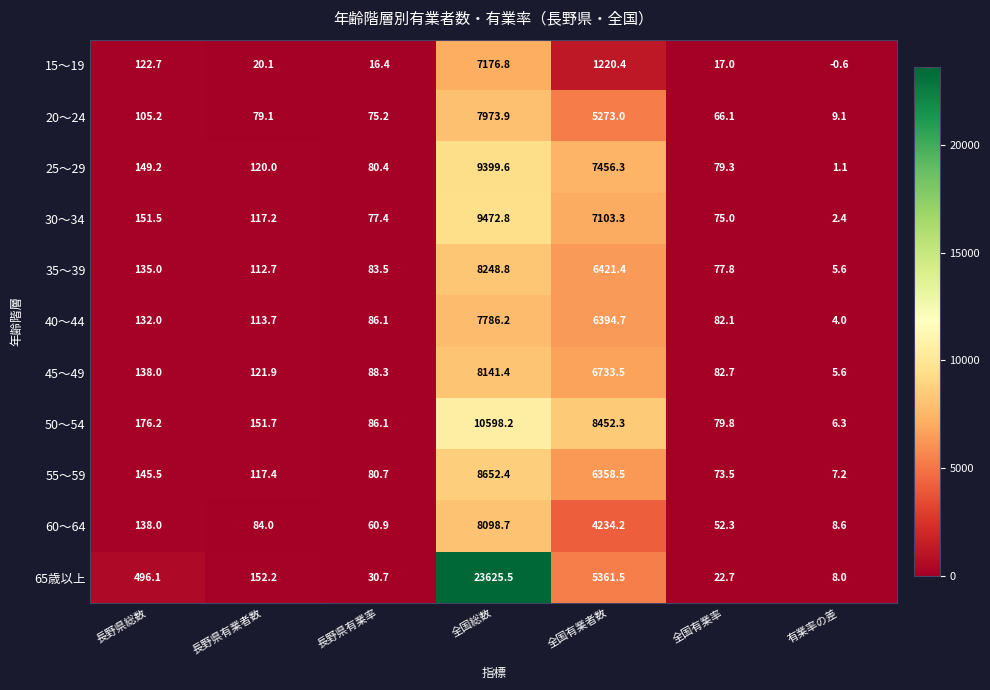

Which series has the largest total across all categories?

65歳以上